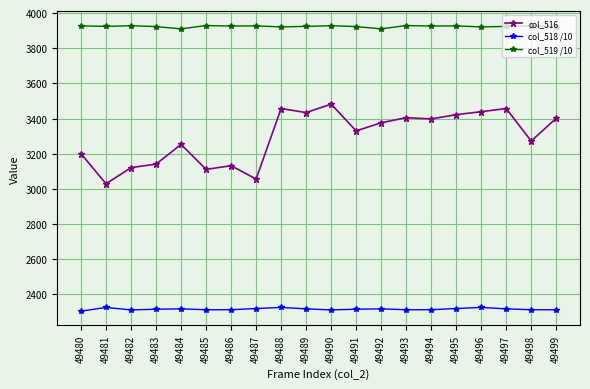

What is the value of the col_516 point at the 17th from the left?

3439